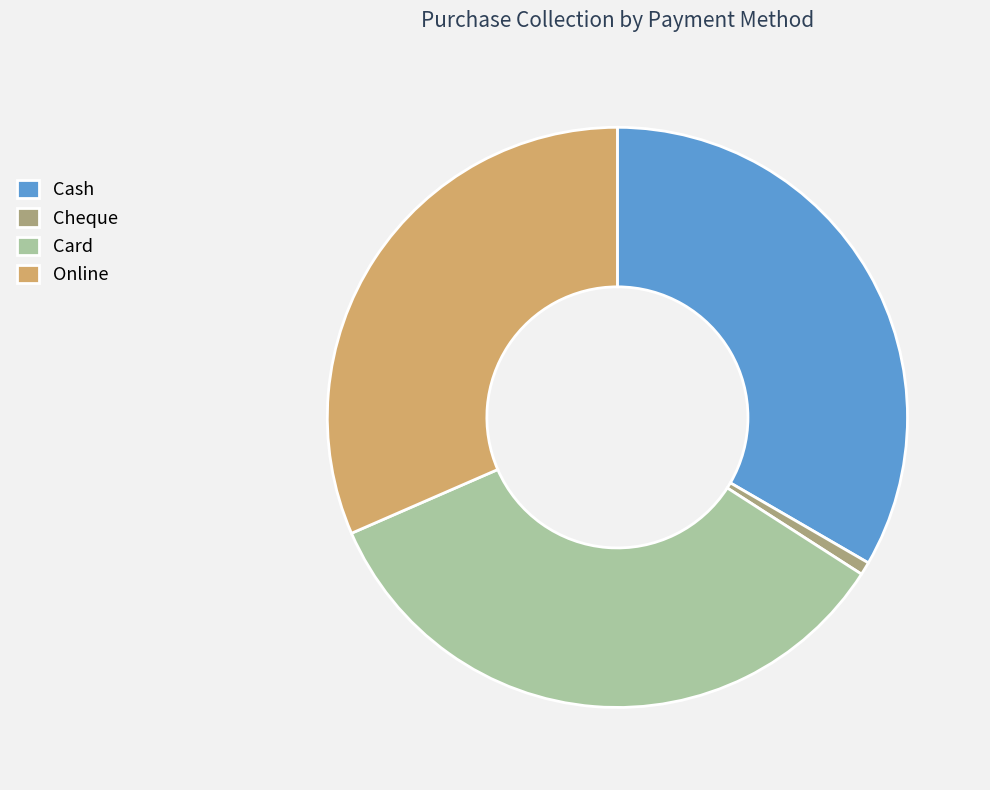

Which category has the smallest portion of the pie?

Cheque